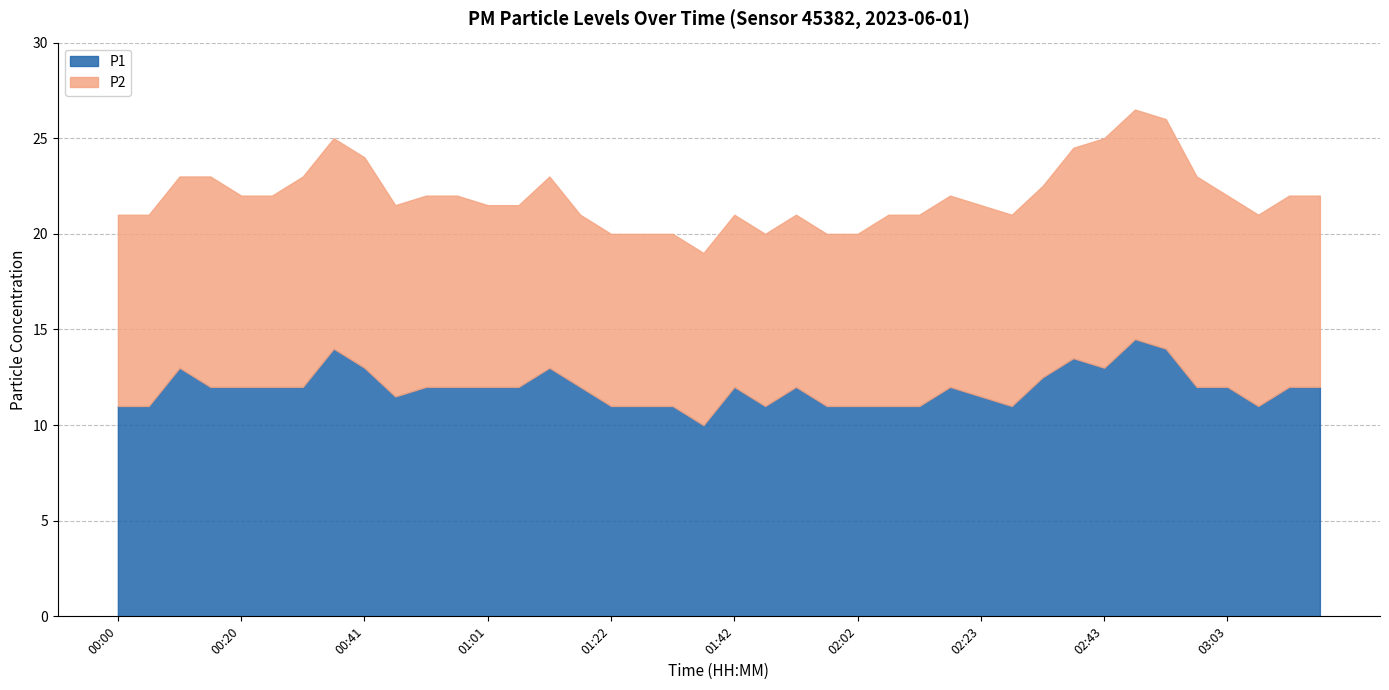

At 01:17, list the series in order from largest to smallest.

P1, P2